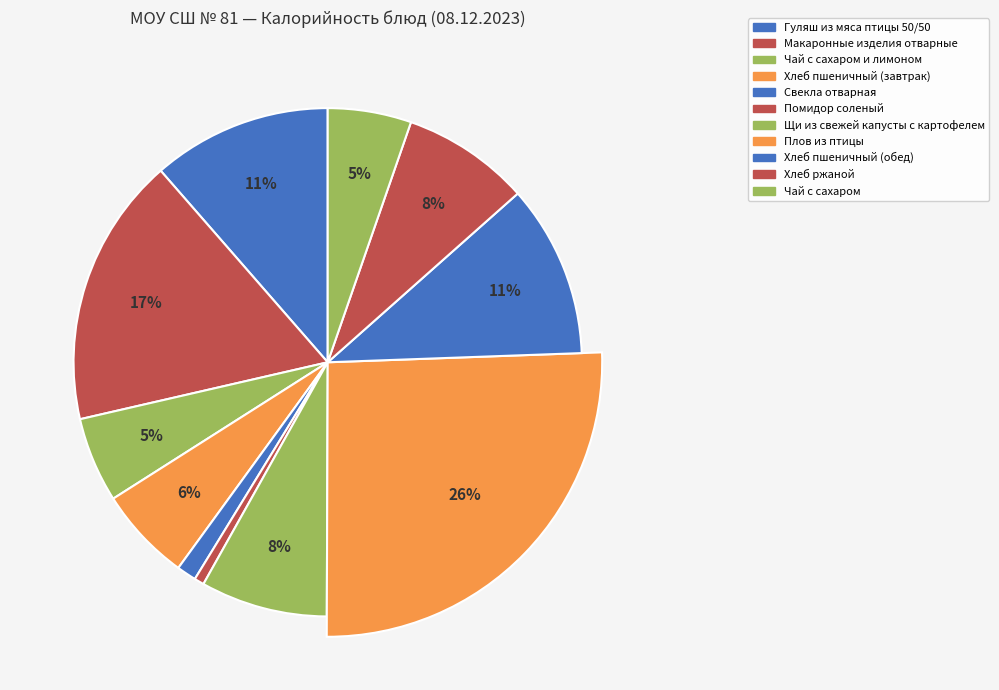

Rank the categories by value from lowest to highest.

Помидор соленый, Свекла отварная, Чай с сахаром, Чай с сахаром и лимоном, Хлеб пшеничный (завтрак), Щи из свежей капусты с картофелем, Хлеб ржаной, Хлеб пшеничный (обед), Гуляш из мяса птицы 50/50, Макаронные изделия отварные, Плов из птицы